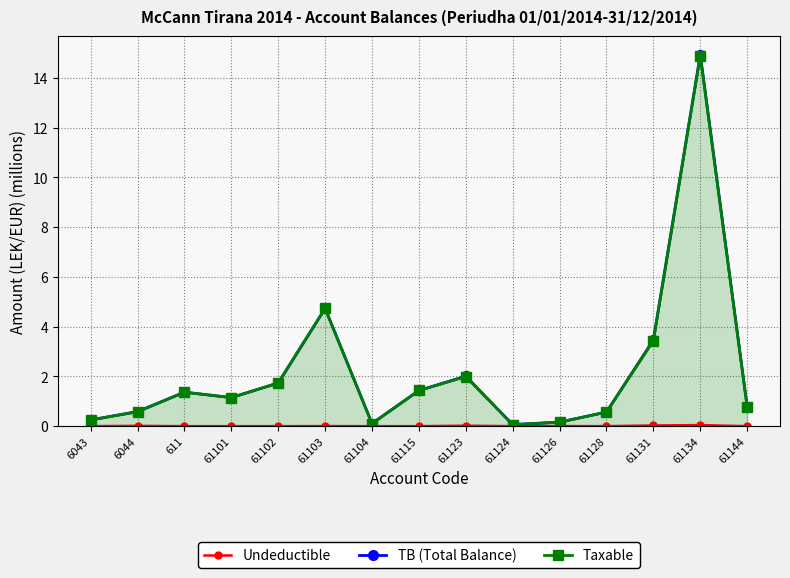

What is the sum of the Taxable values at 61126 and 6044?

0.7